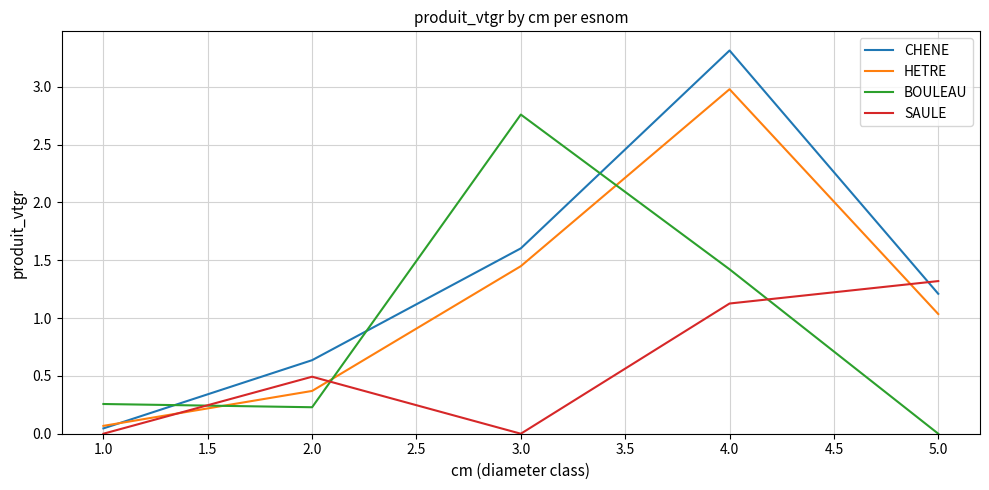

What is the average value of the HETRE series?

1.2